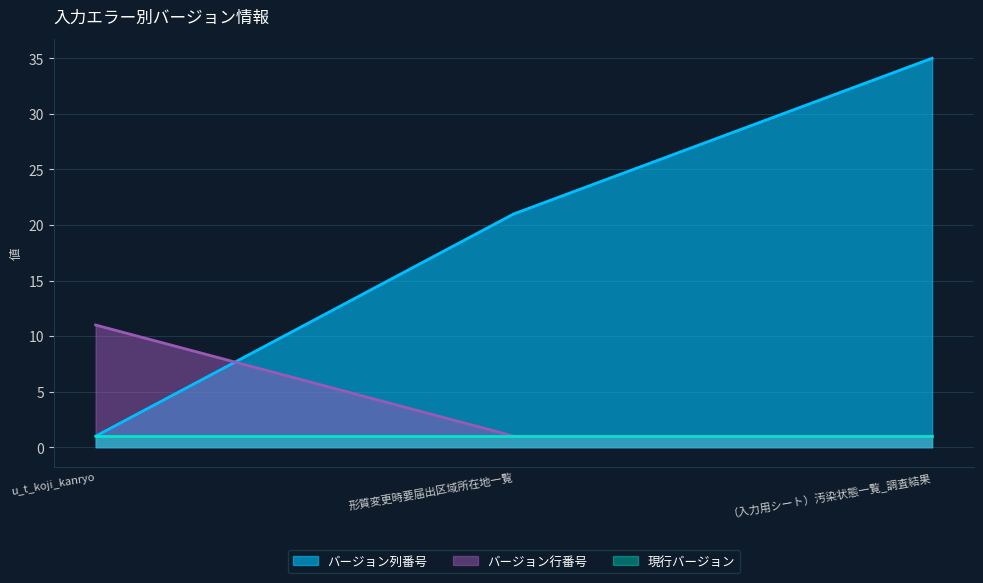

Count the バージョン列番号 values in the range 1 to 35.

3